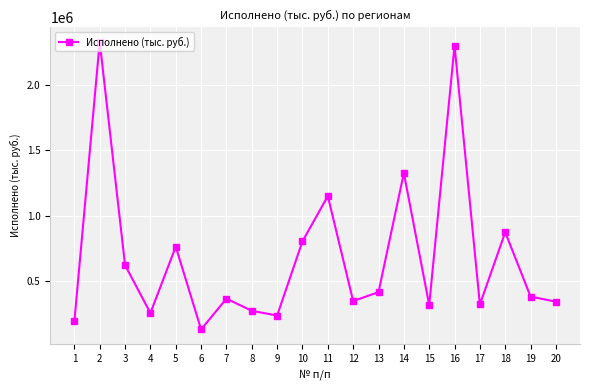

What is the value of the 4th point from the left?

253811.8